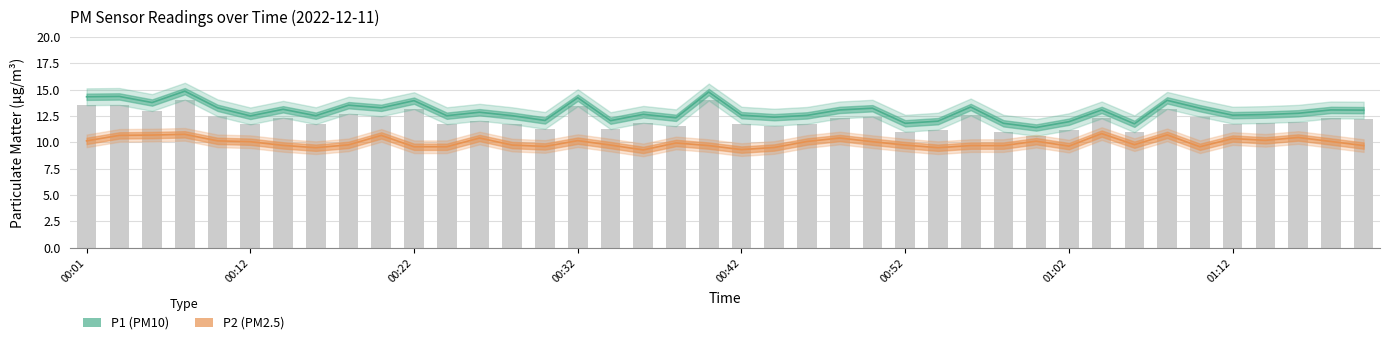

Are the bars horizontal?

No